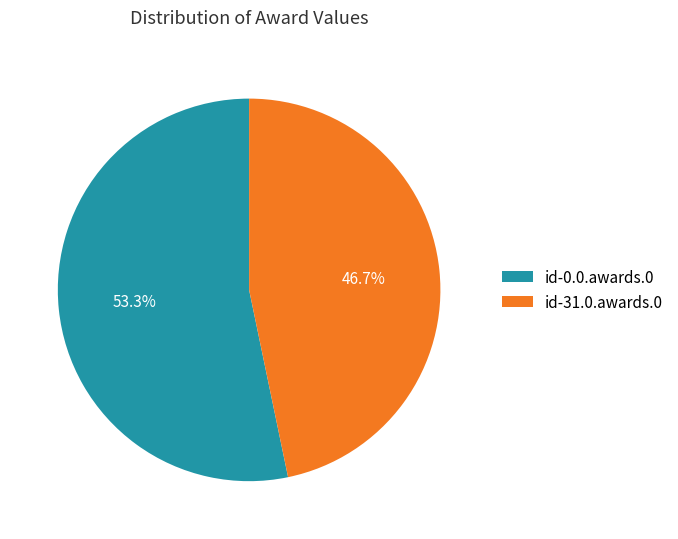

What is the total percentage of id-31.0.awards.0 and id-0.0.awards.0?

100.0%